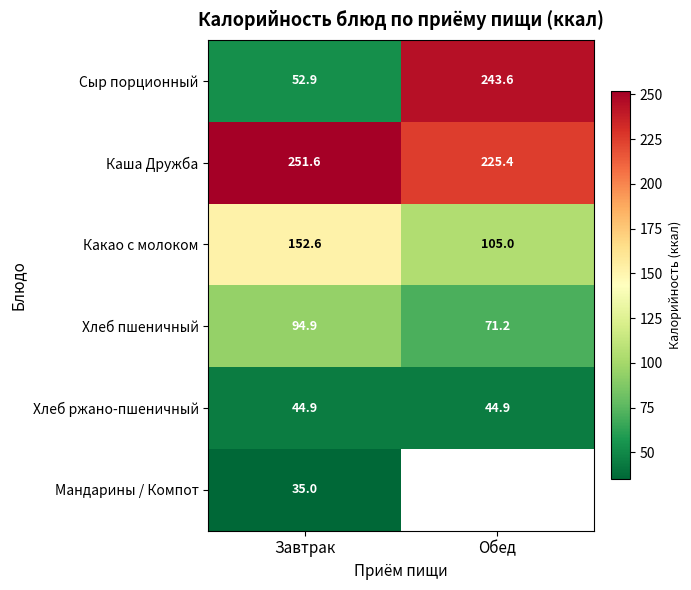

At which label does Какао с молоком reach its minimum?

Обед